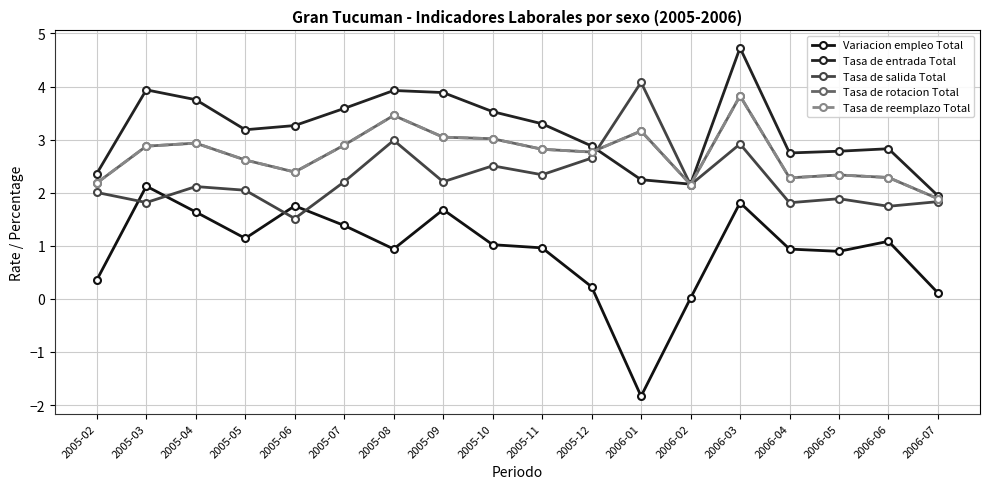

At which category is the sum across all series the highest?

2006-03